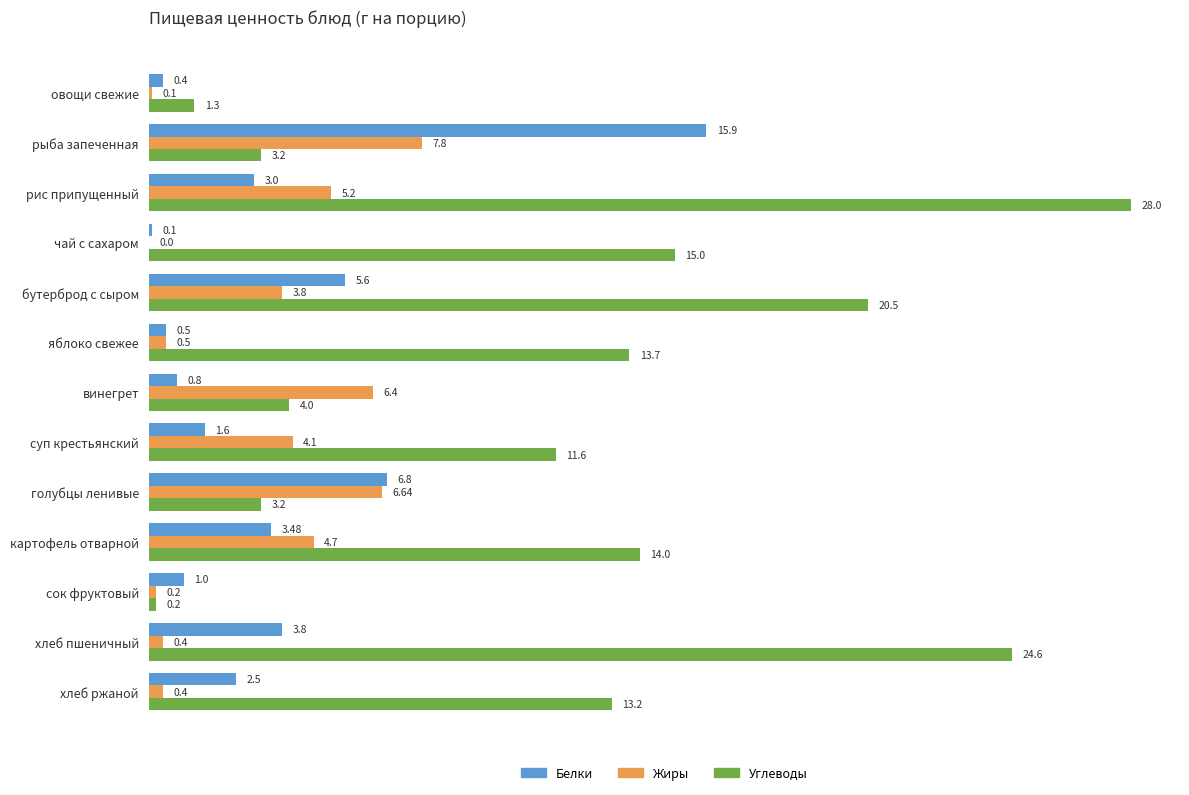

Which series changed the most between винегрет and сок фруктовый?

Жиры